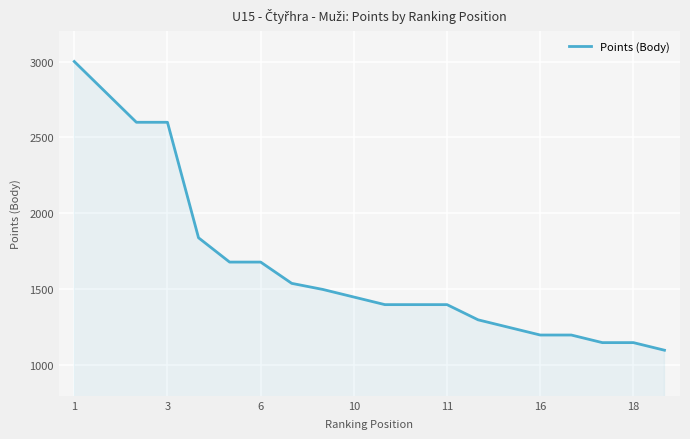

What is the maximum value shown in the chart?

3000